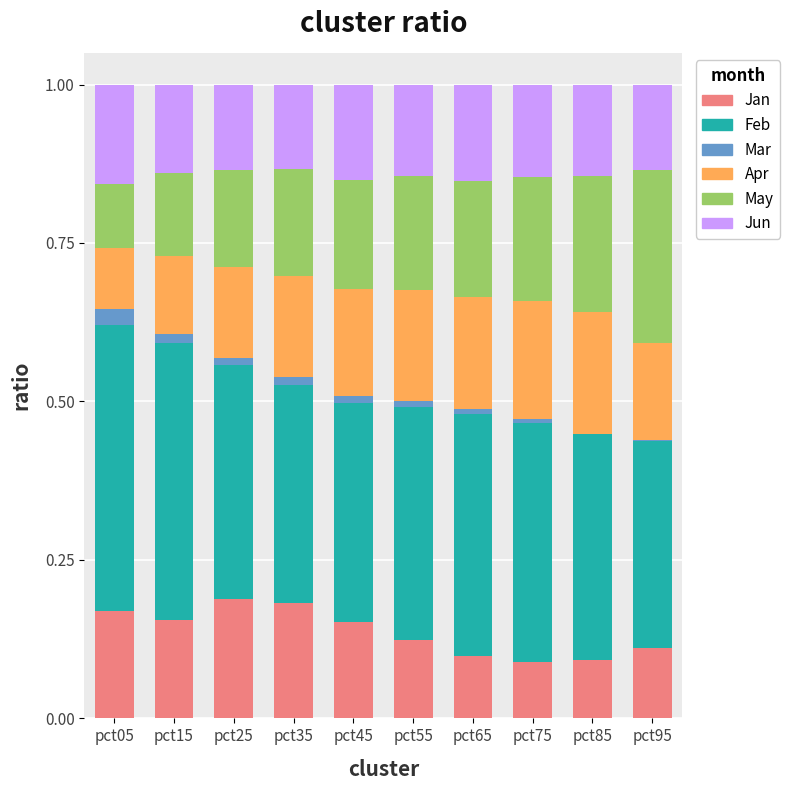

What is the total value across all series at pct35?

1.0